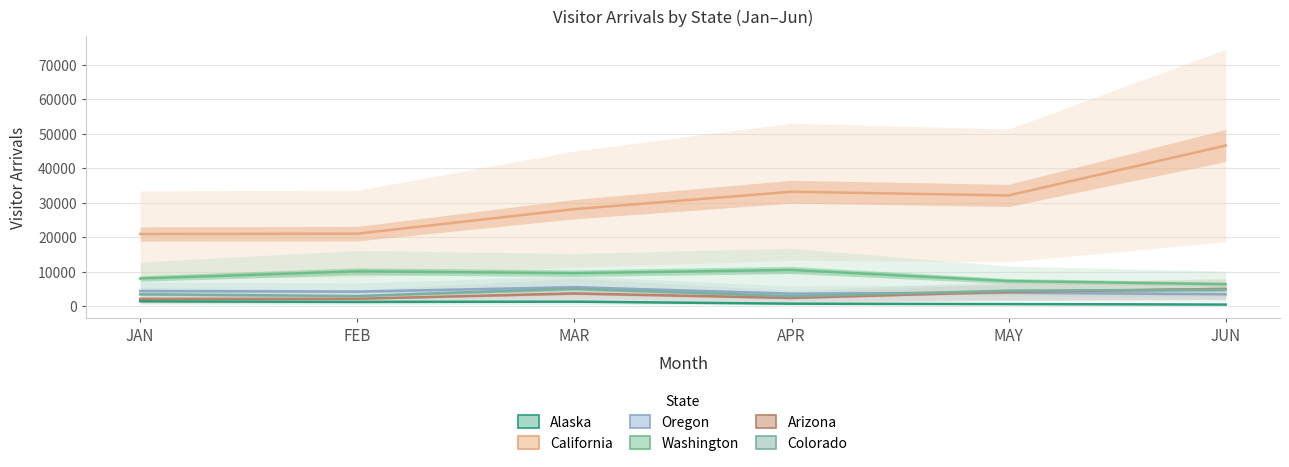

True or false: Colorado has a value of 3411.2 at JAN.

True